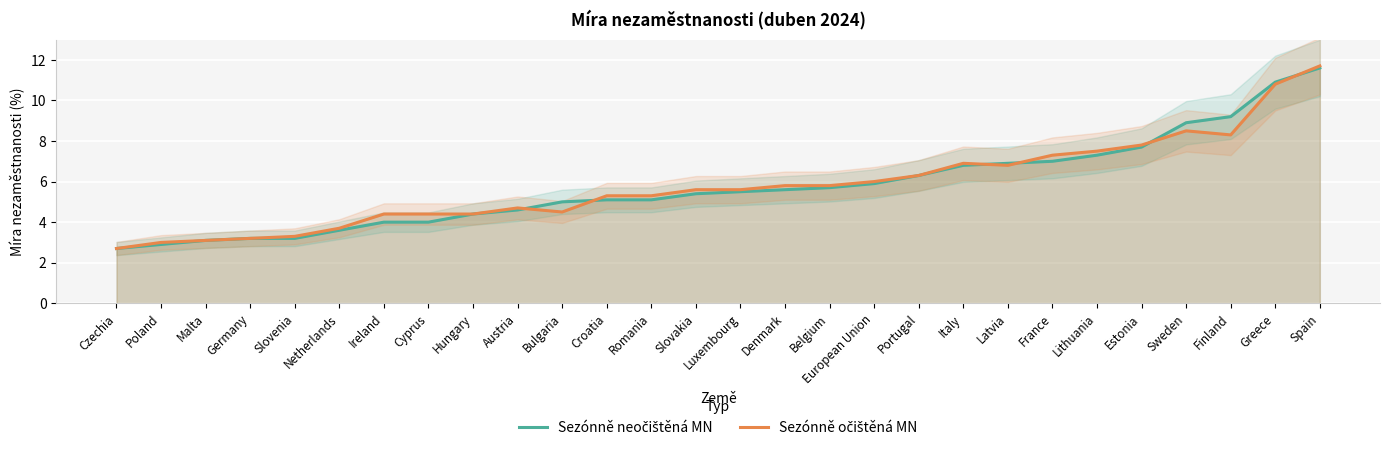

What position from the right is Slovakia?

15